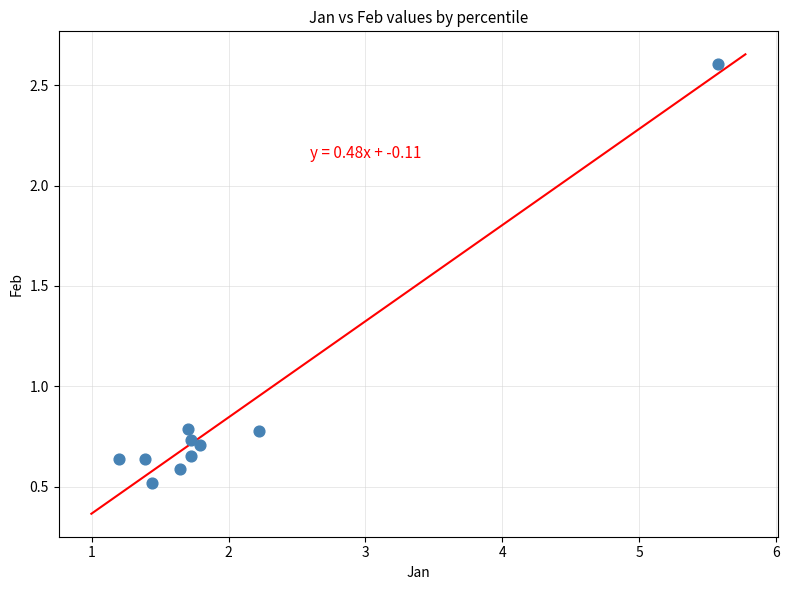

What is the range of Y values (max minus min)?

2.1